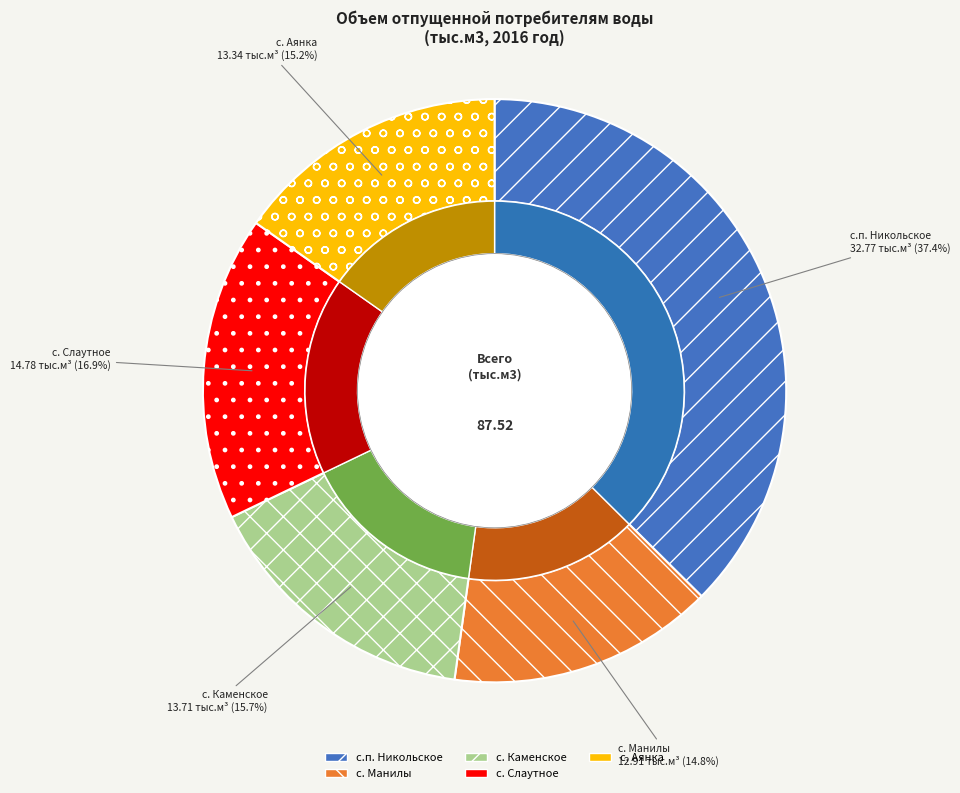

Which category has the biggest portion of the pie?

с.п. Никольское